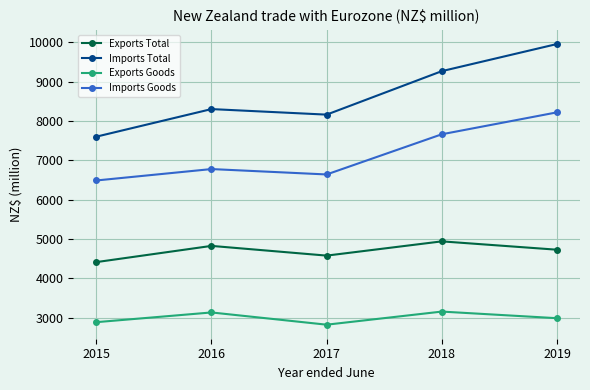

At how many categories does at least one series exceed 9480?

1